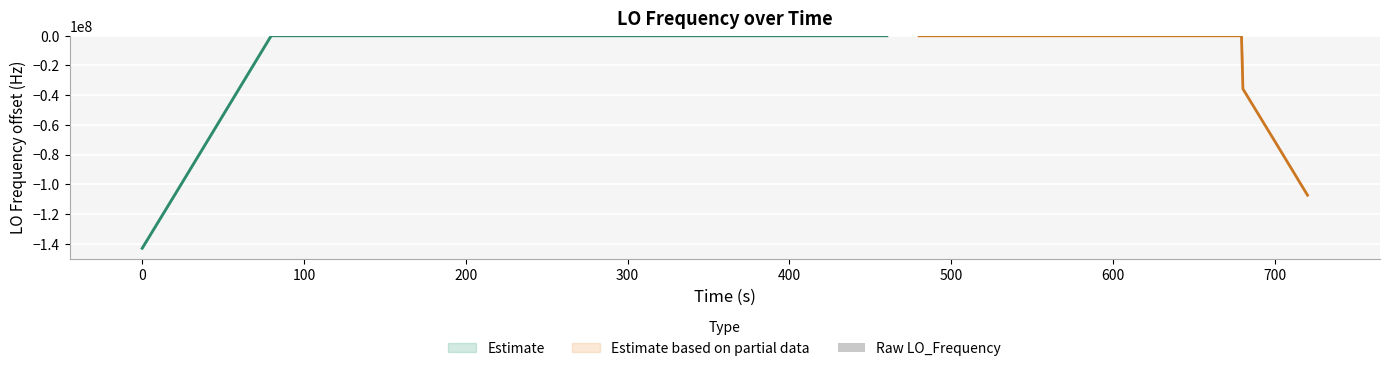

Count the number of categories in the chart.

40